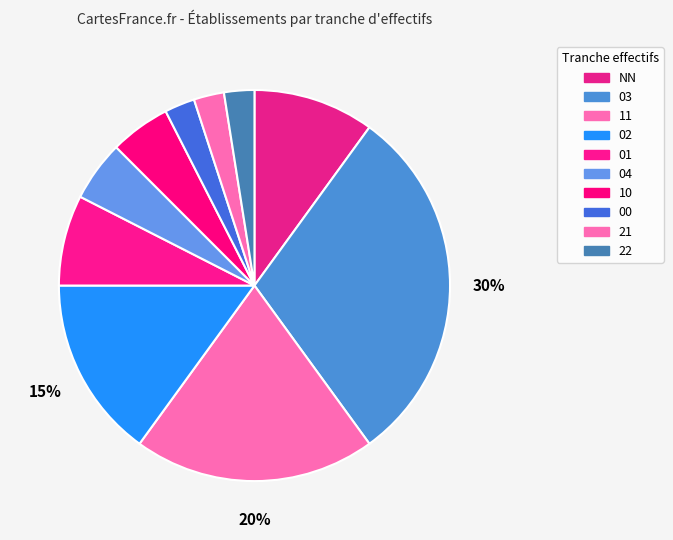

To the nearest percent, what is the difference between the 00 and NN slice percentages?

8%